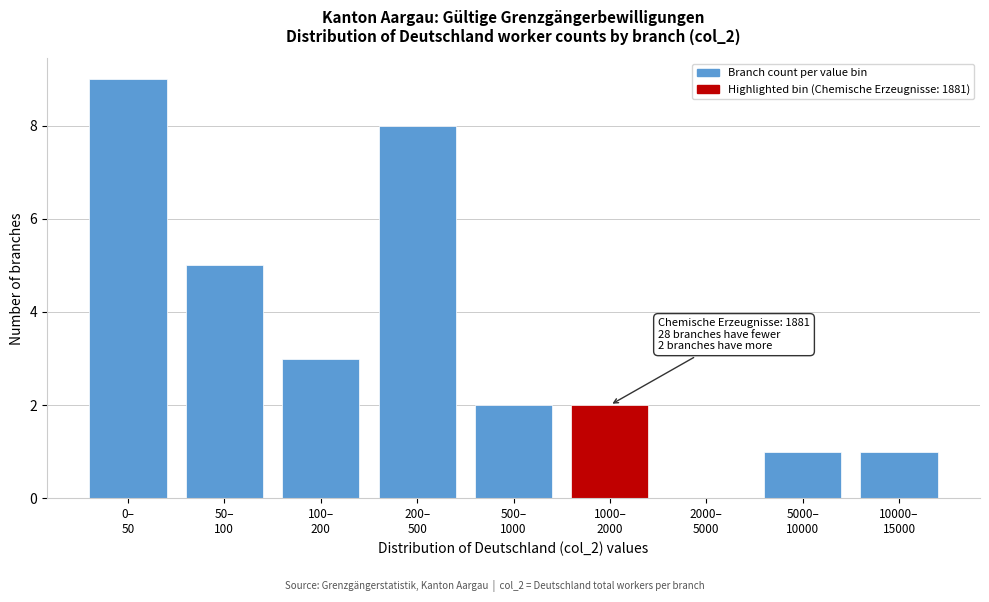

What is the sum of all values?

31